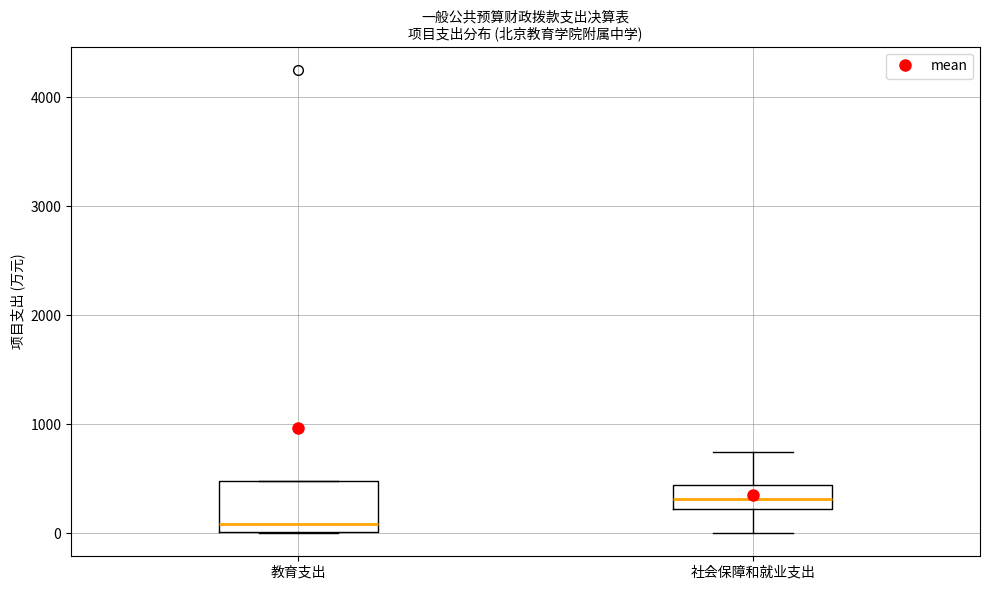

Which box has the lowest median line?

教育支出